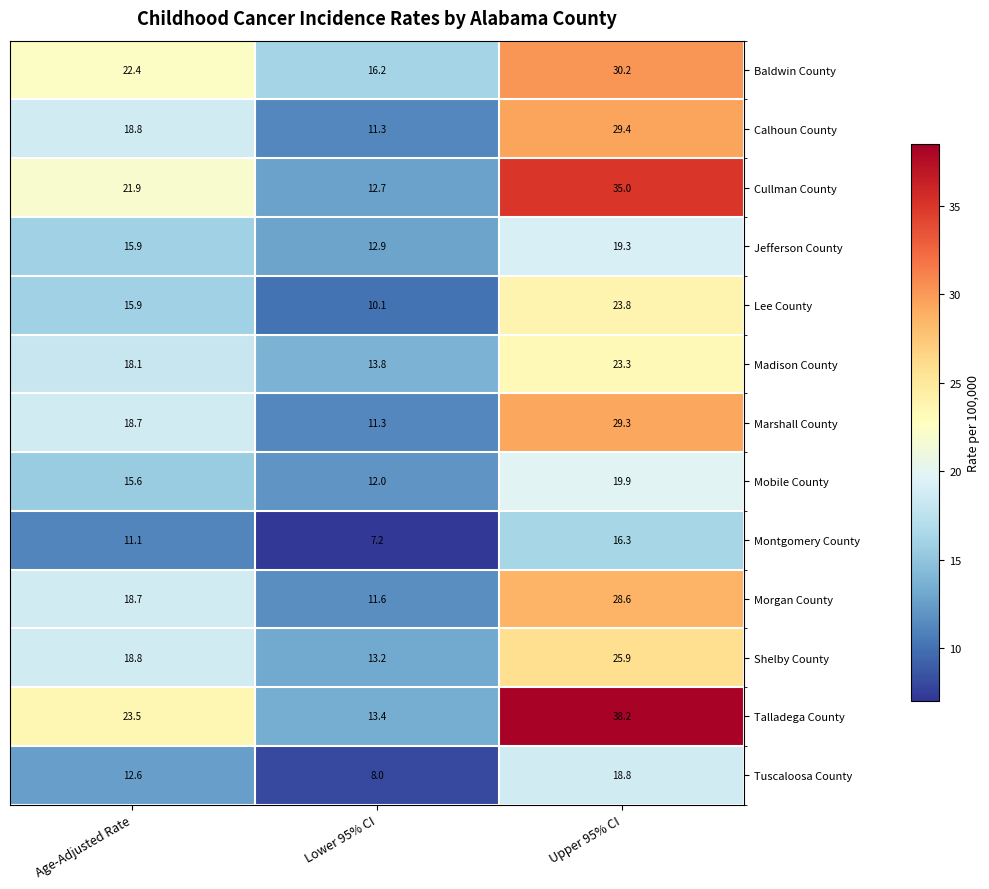

How many distinct data groups are displayed?

13